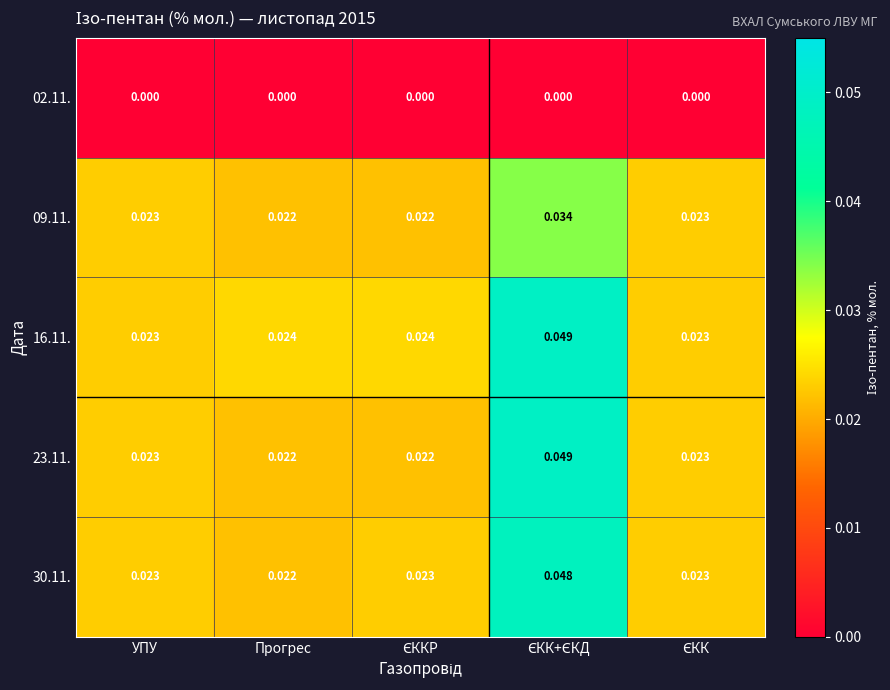

Count the number of categories in the chart.

5